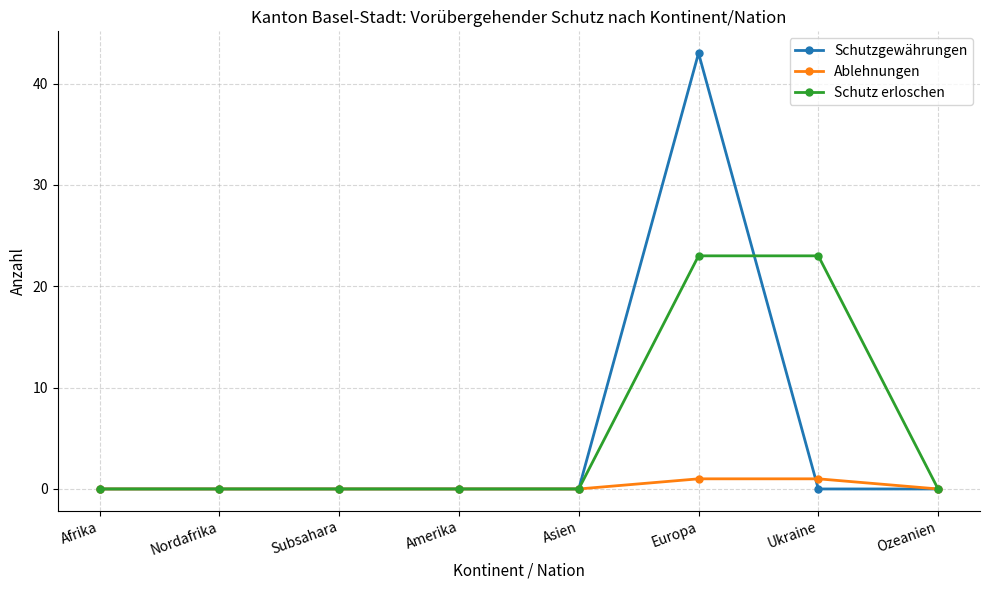

Which label corresponds to the largest value in the chart?

Europa